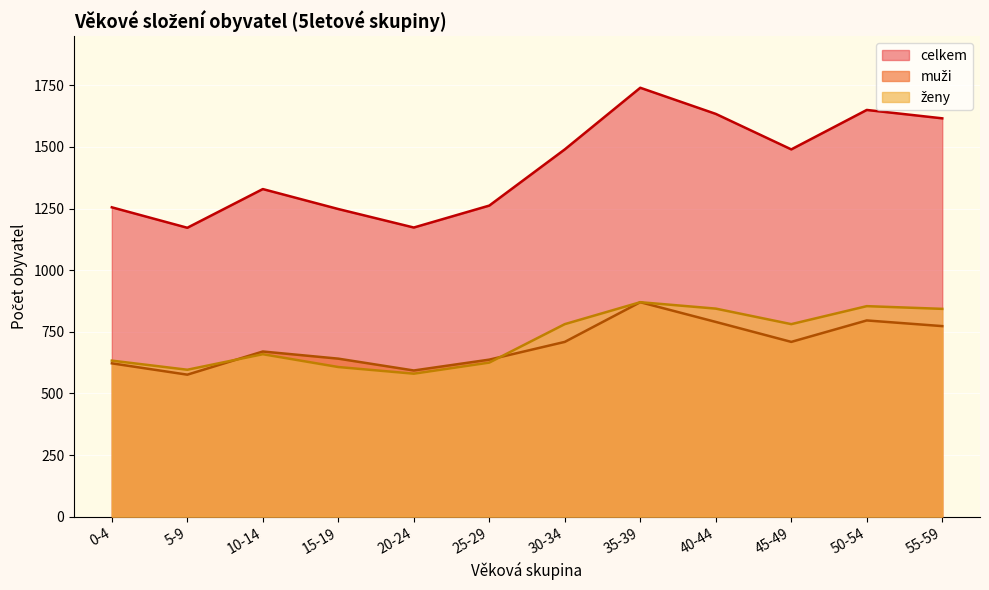

What is the total value across all series at 15-19?

2496